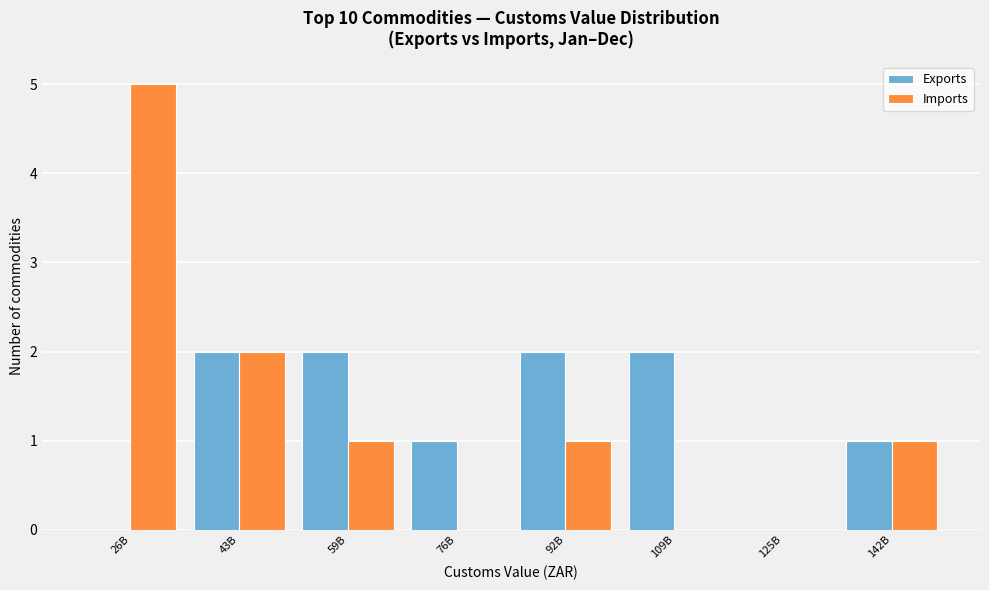

Reading right to left, transcribe all the data shown in this chart.

Exports: 142B=1	125B=0	109B=2	92B=2	76B=1	59B=2	43B=2	26B=0
Imports: 142B=1	125B=0	109B=0	92B=1	76B=0	59B=1	43B=2	26B=5